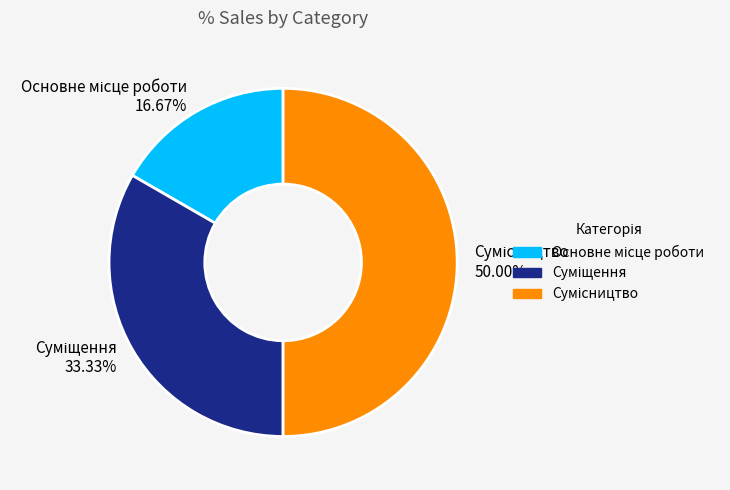

Count the number of slices in the pie.

3